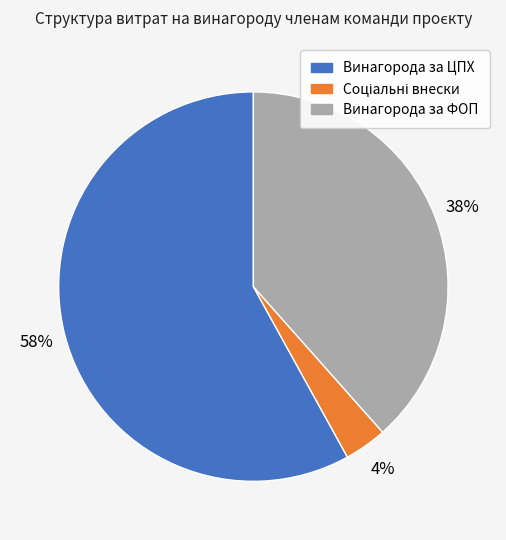

To the nearest percent, what portion does Винагорода за ФОП represent?

38%